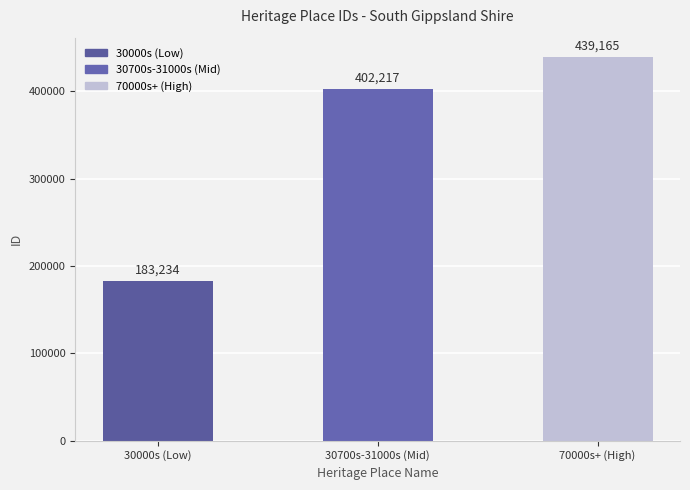

What is the change in value from 30000s (Low) to 70000s+ (High)?

+255931